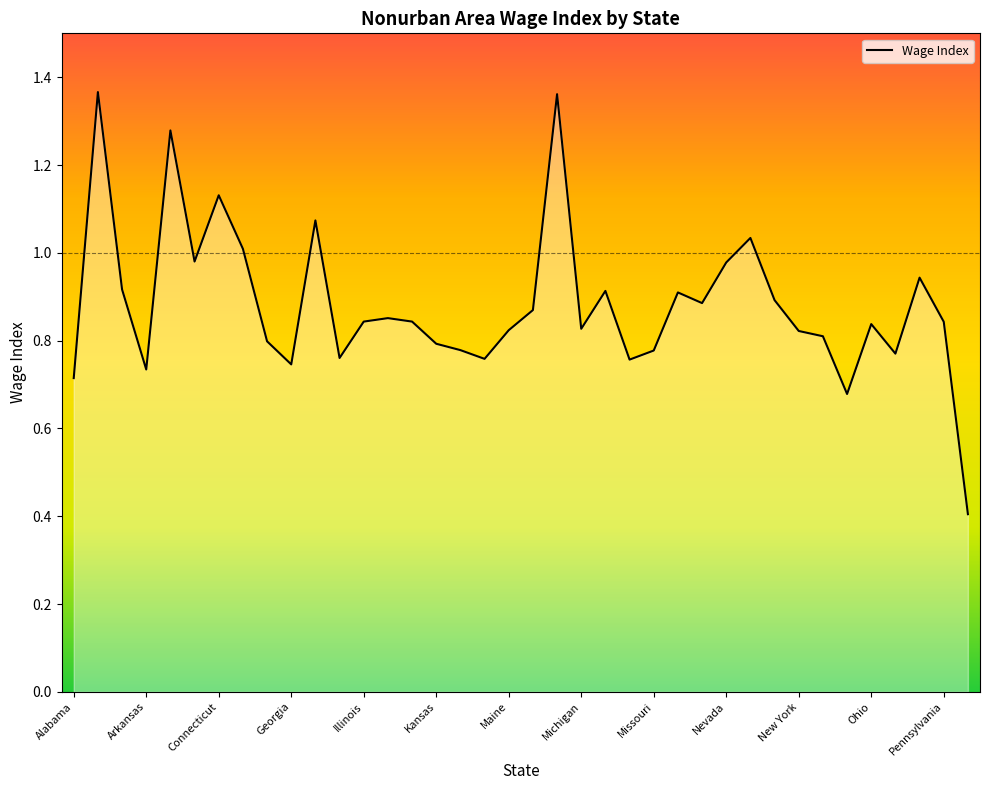

What is the minimum value shown in the chart?

0.4